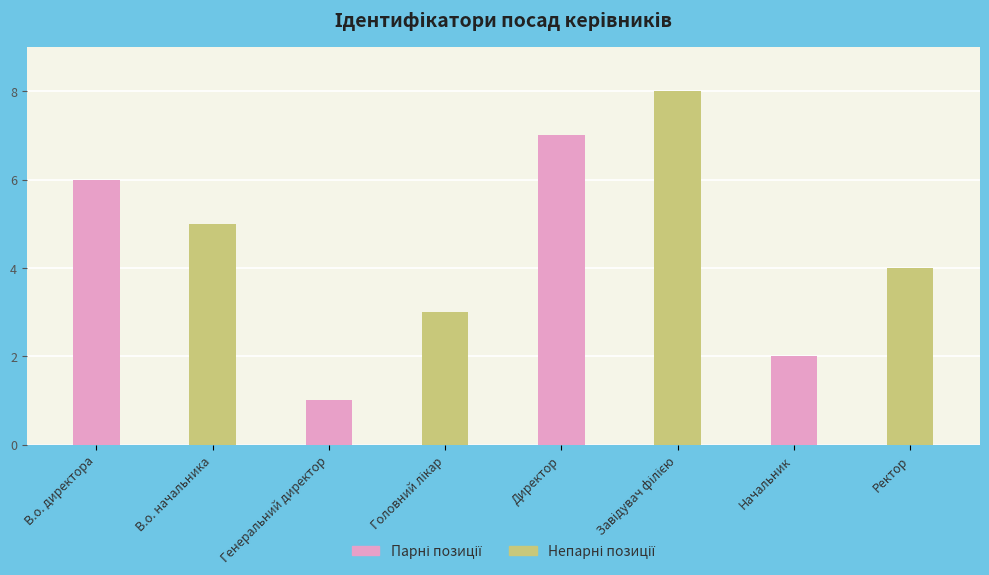

What is the smallest value displayed?

1